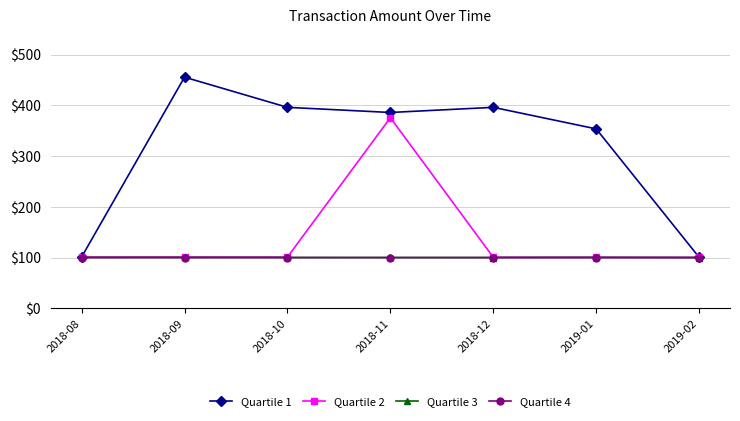

Between 2018-08 and 2018-11, which series saw the biggest shift?

Quartile 1